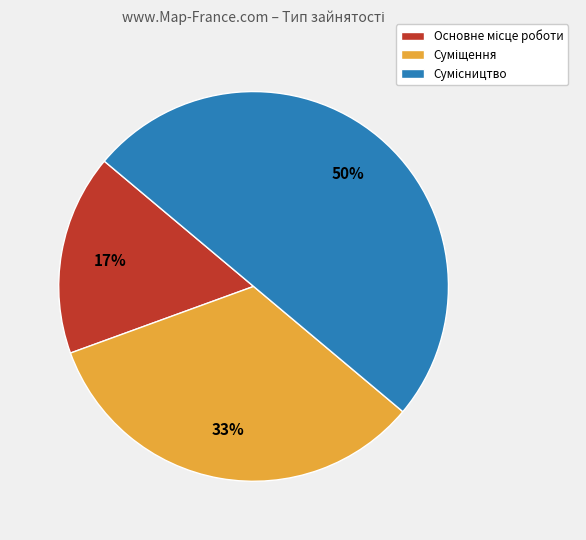

To the nearest percent, what is the average slice percentage?

33%